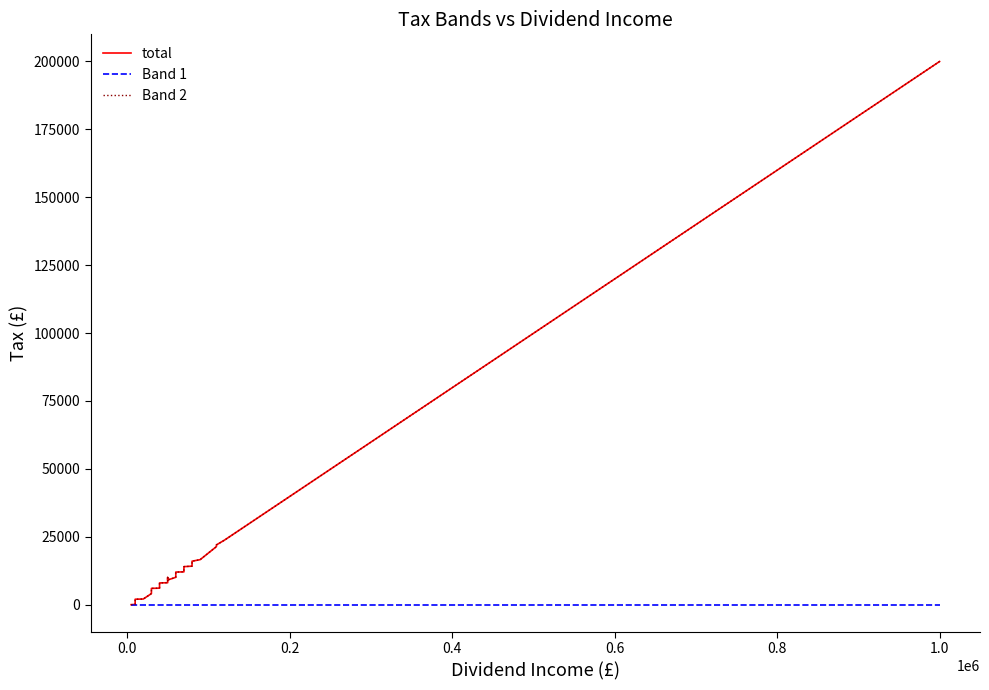

Which has a higher value, 0.0 or 0.2?

0.2